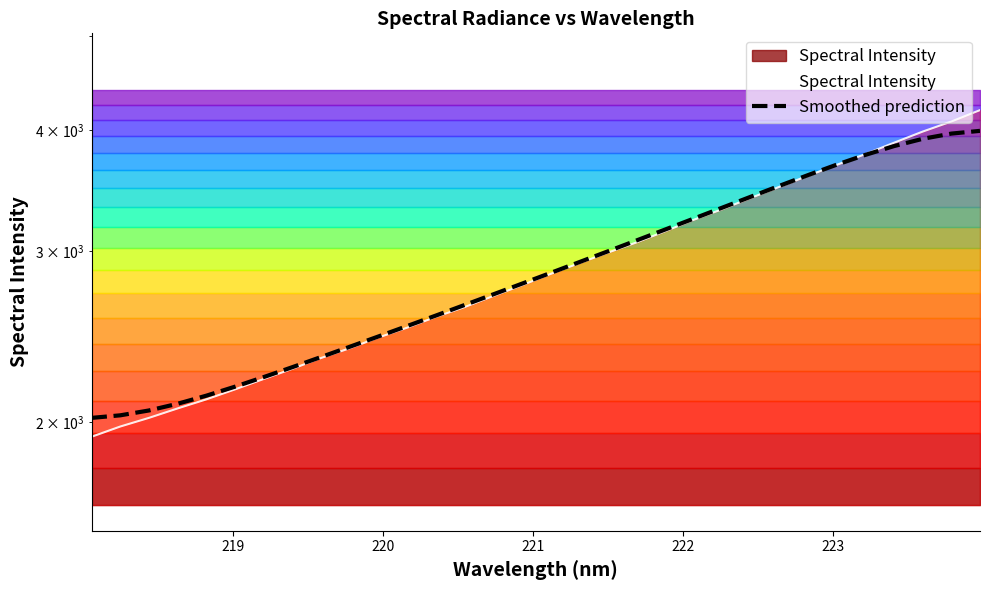

What are all the series names shown in the legend?

Spectral Intensity, Smoothed prediction